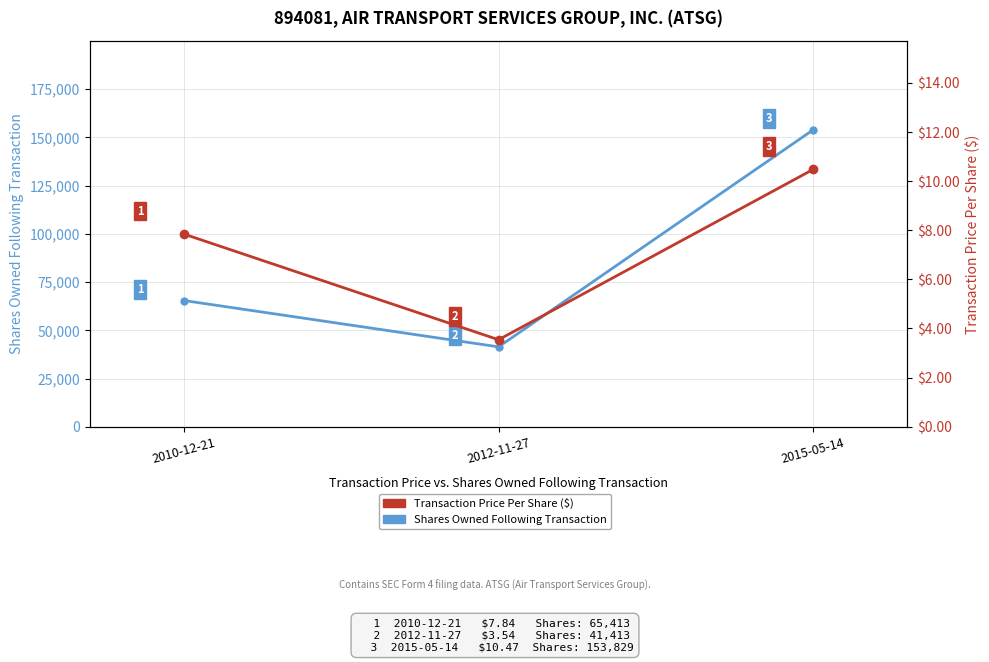

Reading left to right, list all the values displayed in this chart.

sharesOwnedFollowingTransaction: 65413.0	41413.0	153829.0
transactionPricePerShare: 7.8	3.5	10.5